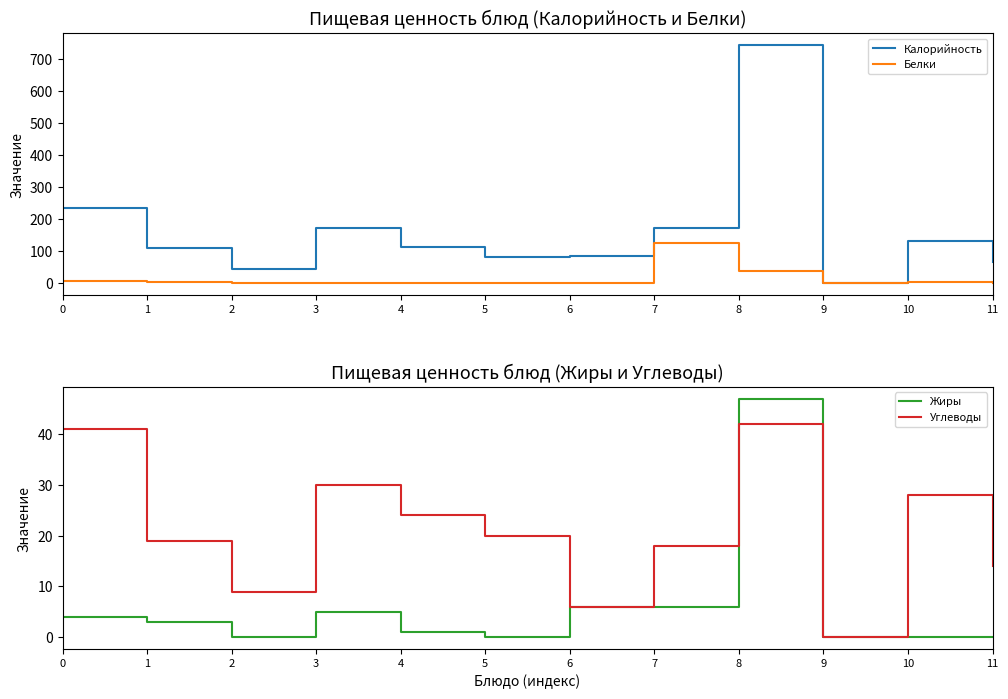

What is the average value of the Жиры series?

6